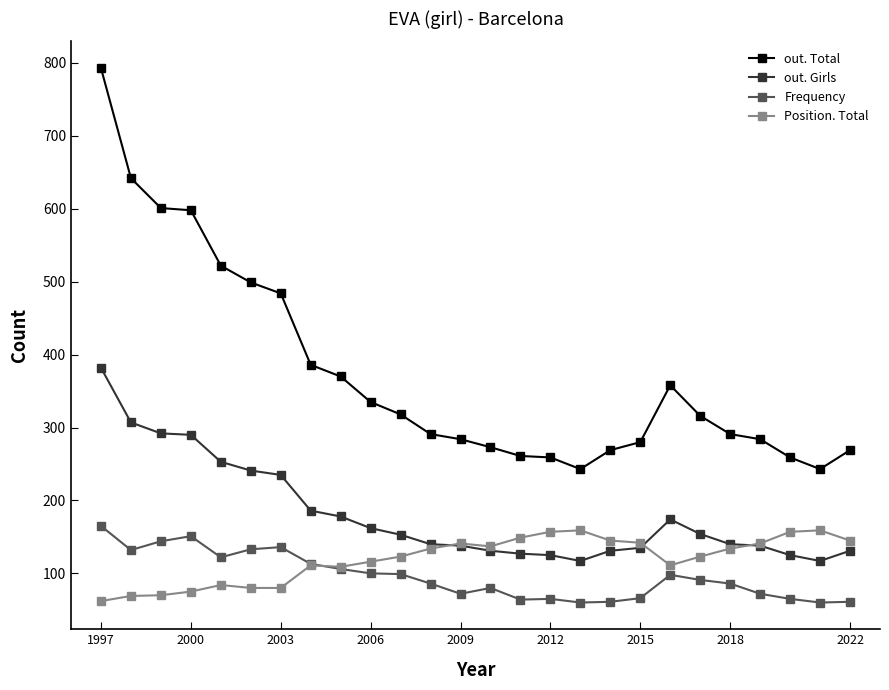

What is the value of the out. Girls point at the 3rd from the left?

292